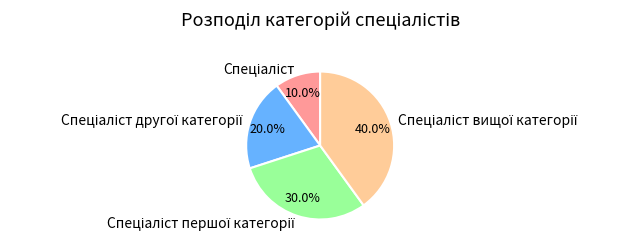

How many slices are in this pie chart?

4